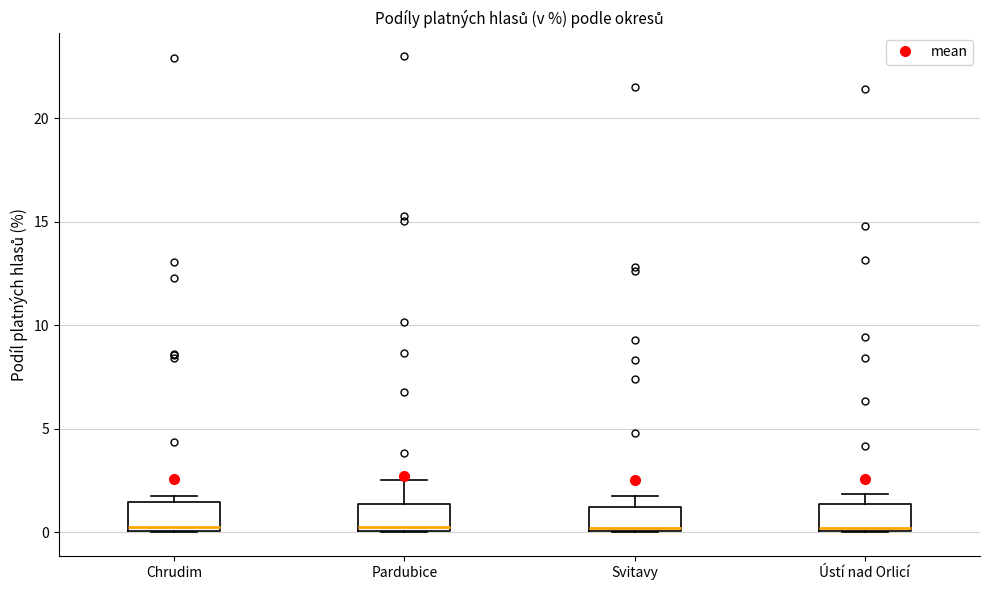

Reading left to right, transcribe this box plot: for each box, give where its median line is, the range the box spans, and where its two whiskers end, as read against the y-axis. The values are not printed on the chart, so give them approximately, as read against the axis.

Chrudim: median 0.0 (just above the box's lower edge), box 0.0 to 1.5, whiskers 0.0 to 2.0
Pardubice: median 0.5, box 0.0 to 1.5, whiskers 0.0 to 2.5
Svitavy: median 0.0, box 0.0 to 1.0, whiskers 0.0 to 2.0
Ústí nad Orlicí: median 0.0, box 0.0 to 1.5, whiskers 0.0 to 2.0